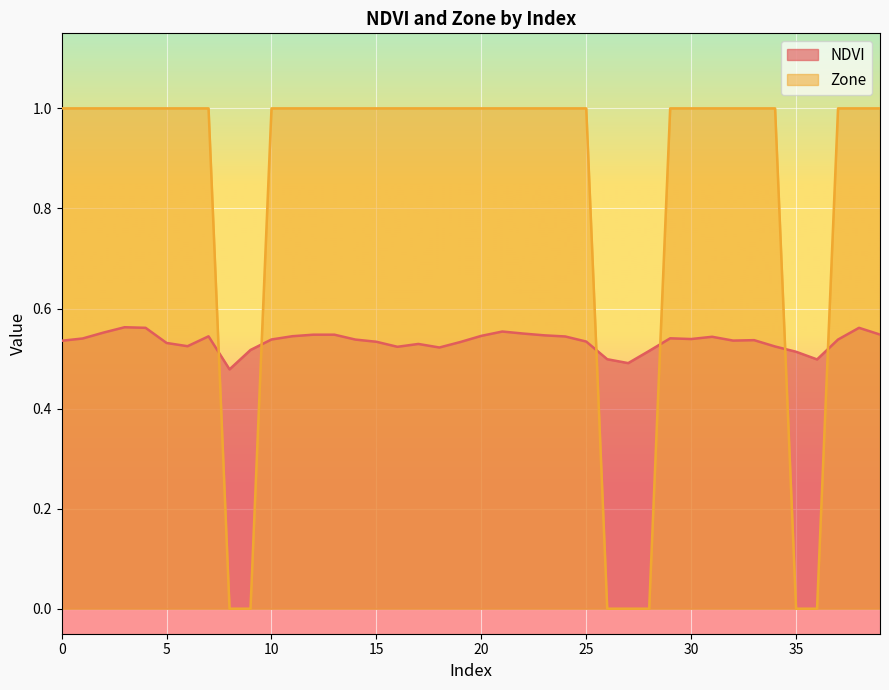

Reading right to left, transcribe all the data shown in this chart.

NDVI: 39=0.5	38=0.6	37=0.5	36=0.5	35=0.5	34=0.5	33=0.5	32=0.5	31=0.5	30=0.5	29=0.5	28=0.5	27=0.5	26=0.5	25=0.5	24=0.5	23=0.5	22=0.5	21=0.6	20=0.5	19=0.5	18=0.5	17=0.5	16=0.5	15=0.5	14=0.5	13=0.5	12=0.5	11=0.5	10=0.5	9=0.5	8=0.5	7=0.5	6=0.5	5=0.5	4=0.6	3=0.6	2=0.6	1=0.5	0=0.5
Zone: 39=1.0	38=1.0	37=1.0	36=0.0	35=0.0	34=1.0	33=1.0	32=1.0	31=1.0	30=1.0	29=1.0	28=0.0	27=0.0	26=0.0	25=1.0	24=1.0	23=1.0	22=1.0	21=1.0	20=1.0	19=1.0	18=1.0	17=1.0	16=1.0	15=1.0	14=1.0	13=1.0	12=1.0	11=1.0	10=1.0	9=0.0	8=0.0	7=1.0	6=1.0	5=1.0	4=1.0	3=1.0	2=1.0	1=1.0	0=1.0